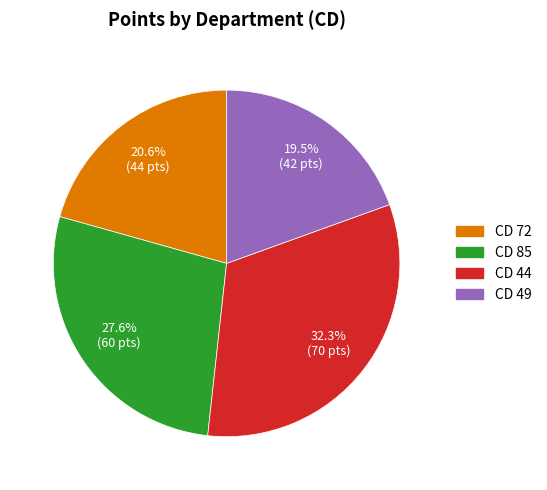

Is there any slice that represents more than half of the pie?

No